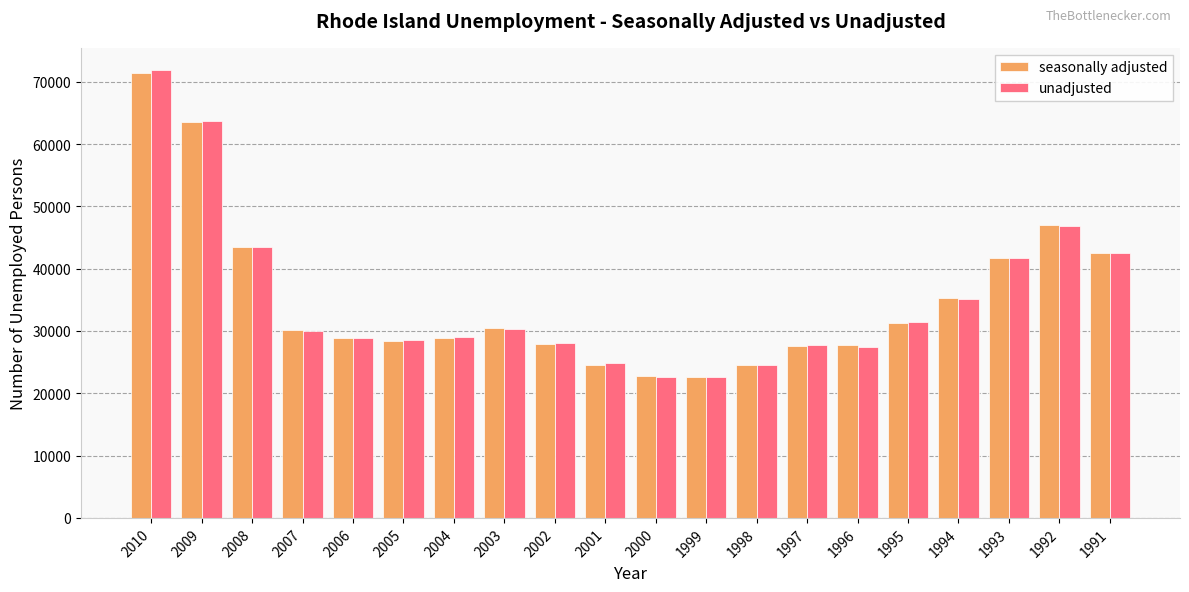

What is the minimum value shown in the chart?

22559.0